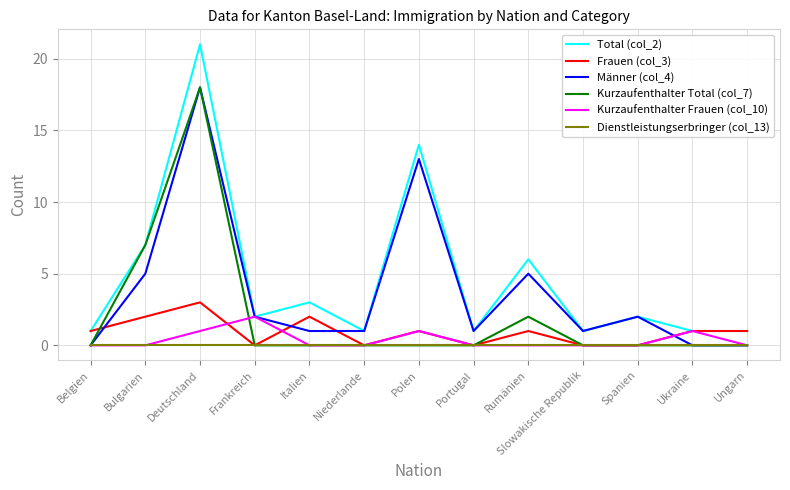

How many series are shown in this chart?

6